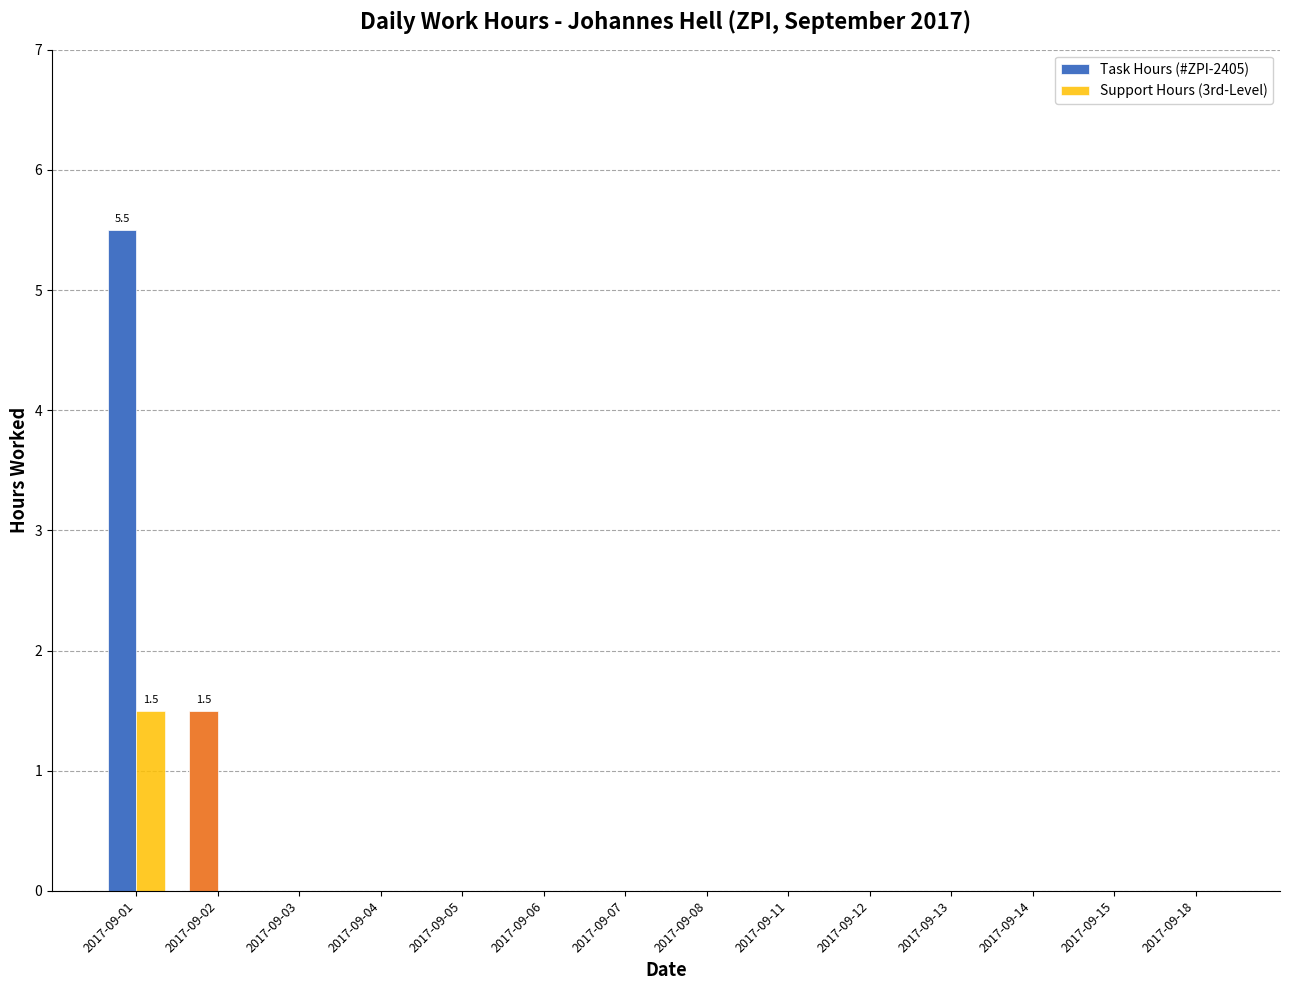

Which series has the largest total across all categories?

Task Hours (#ZPI-2405)